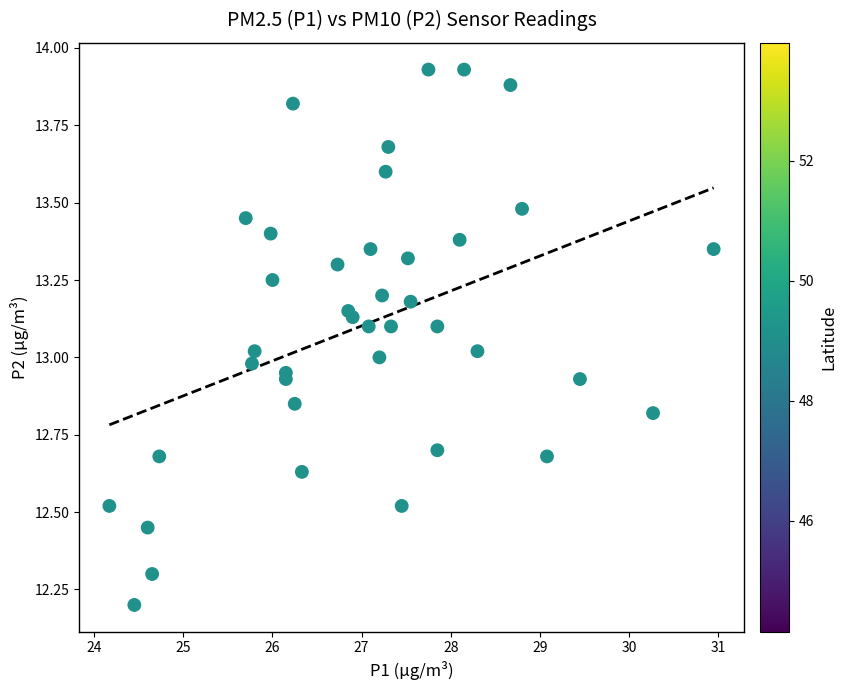

What is the range of X values (max minus min)?

6.8